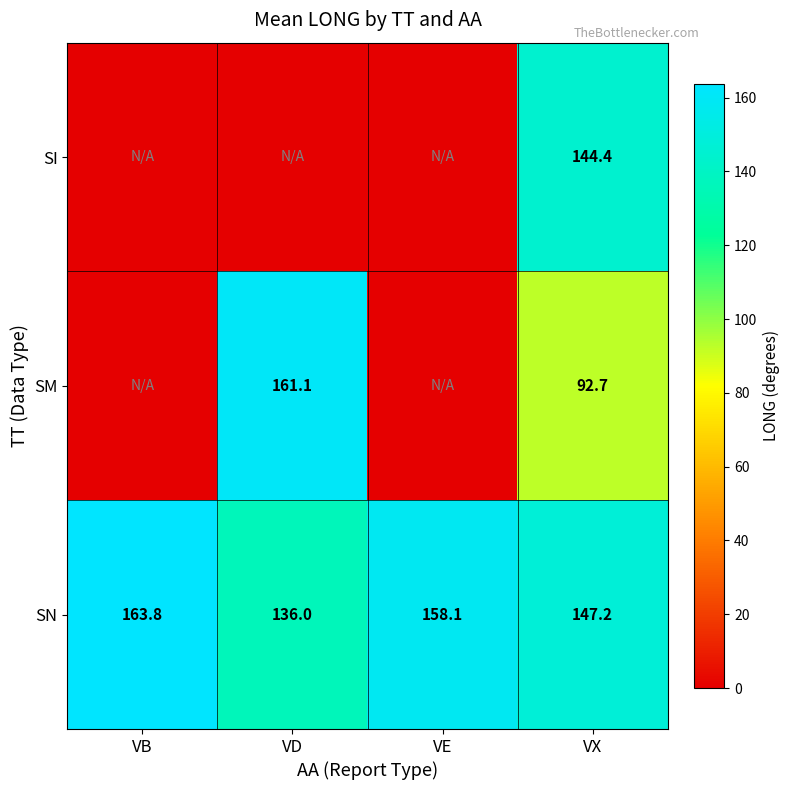

Rank the series at VX from highest to lowest value.

SN, SI, SM